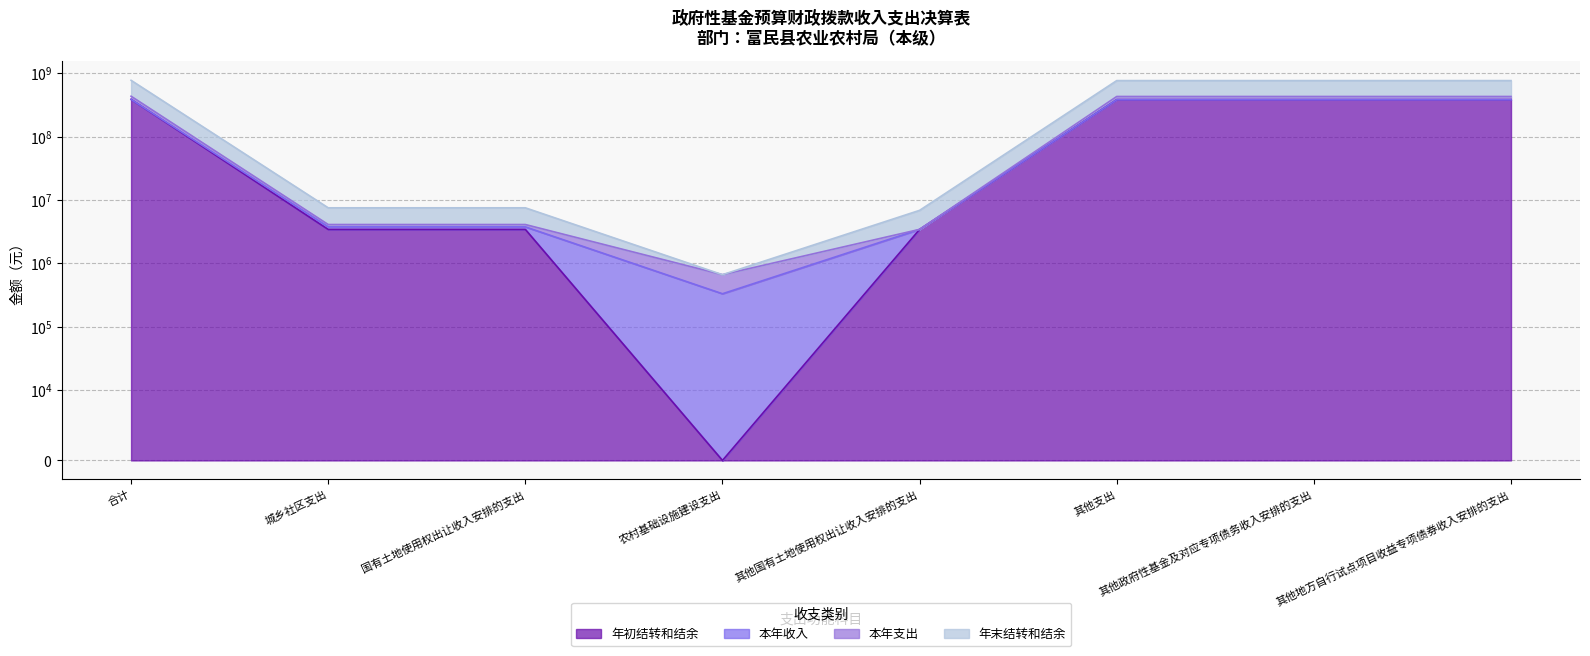

Read the 本年支出 value at 农村基础设施建设支出.

663480.0